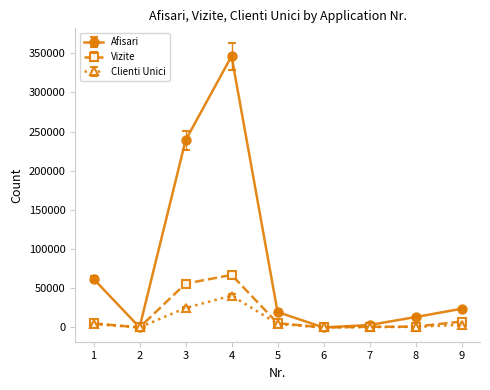

The value of Clienti Unici at 4 is 70801. True or false?

False